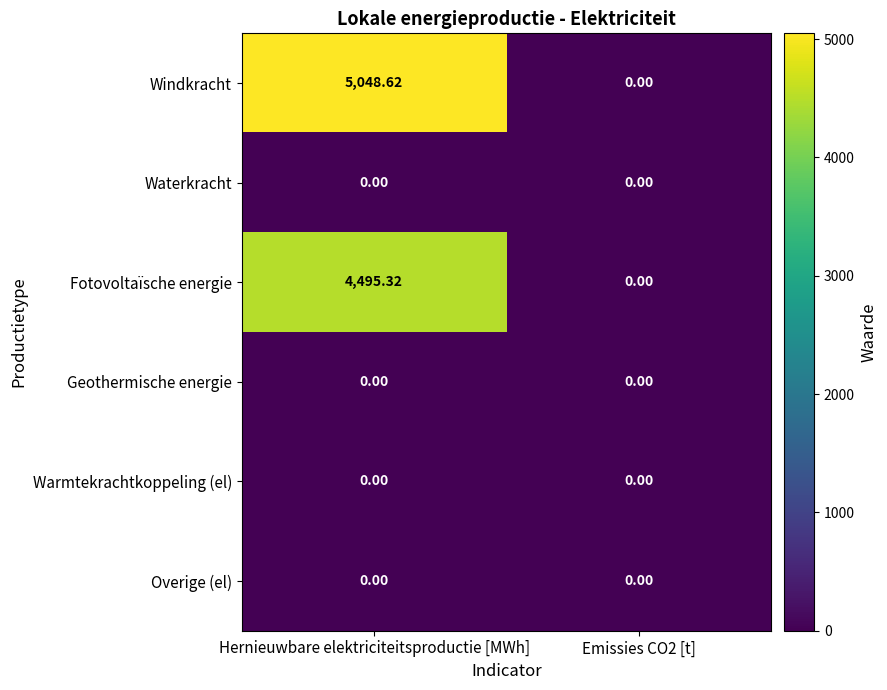

At which category is the sum across all series the highest?

Hernieuwbare elektriciteitsproductie [MWh]